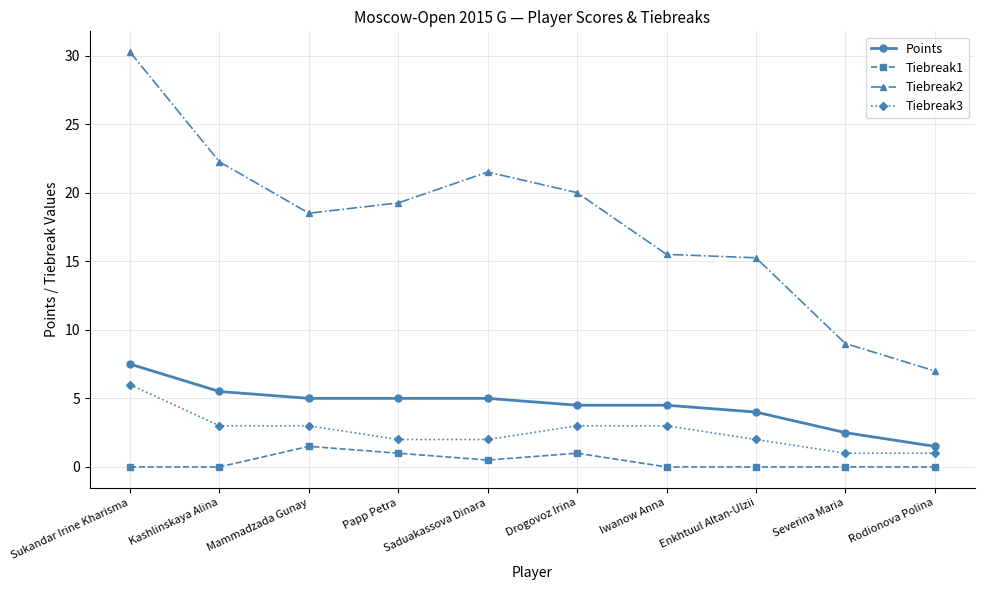

True or false: Tiebreak3 has a value of 5.2 at Mammadzada Gunay.

False